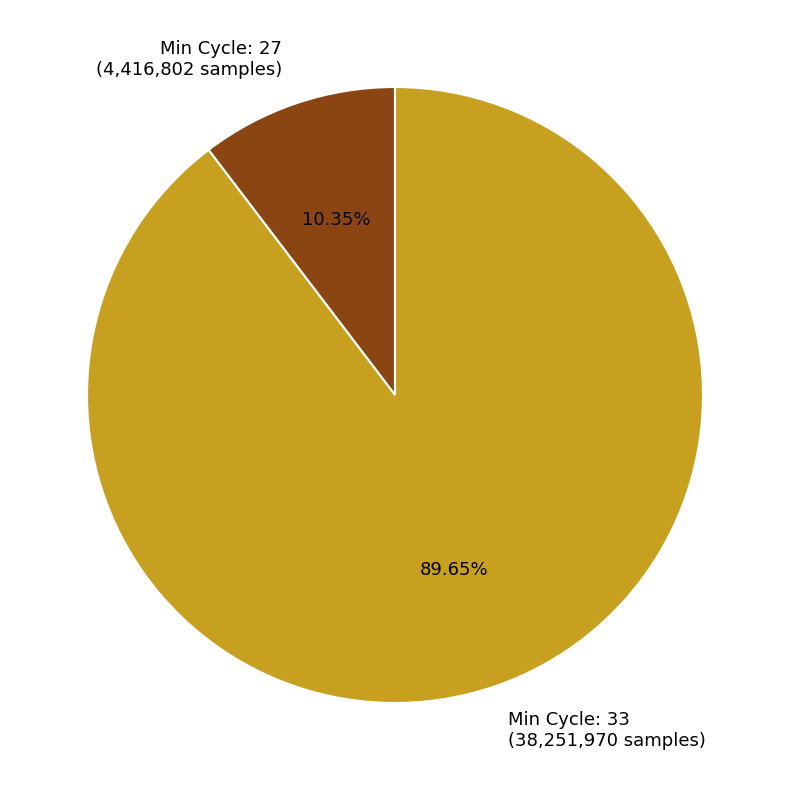

Is there a majority slice in this chart?

Yes